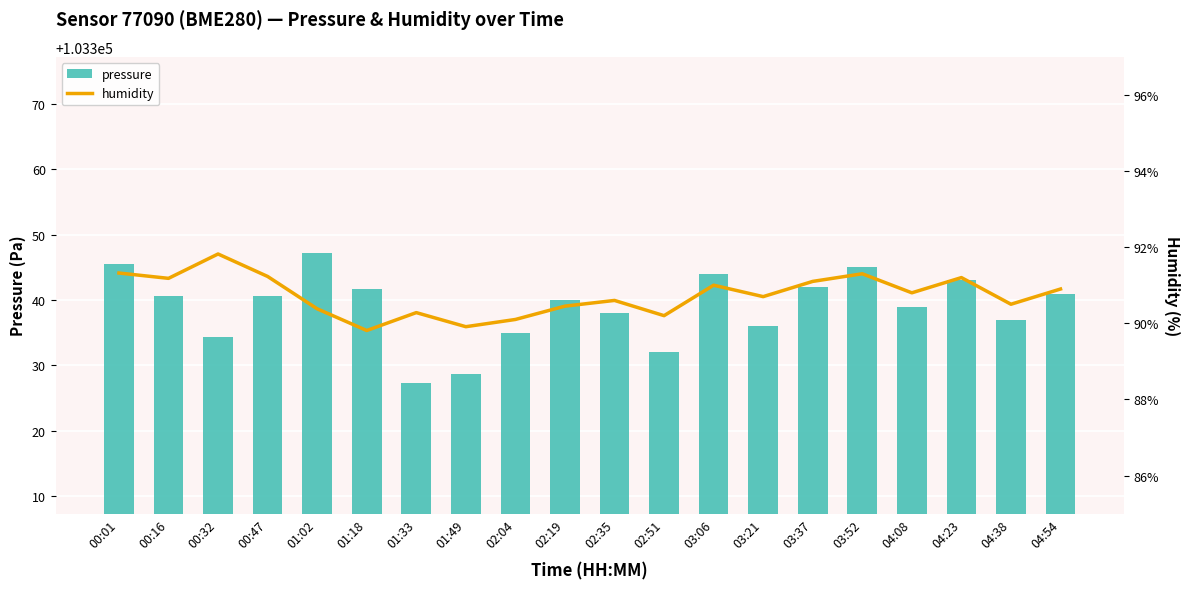

At which label is humidity closest to 90?

01:49